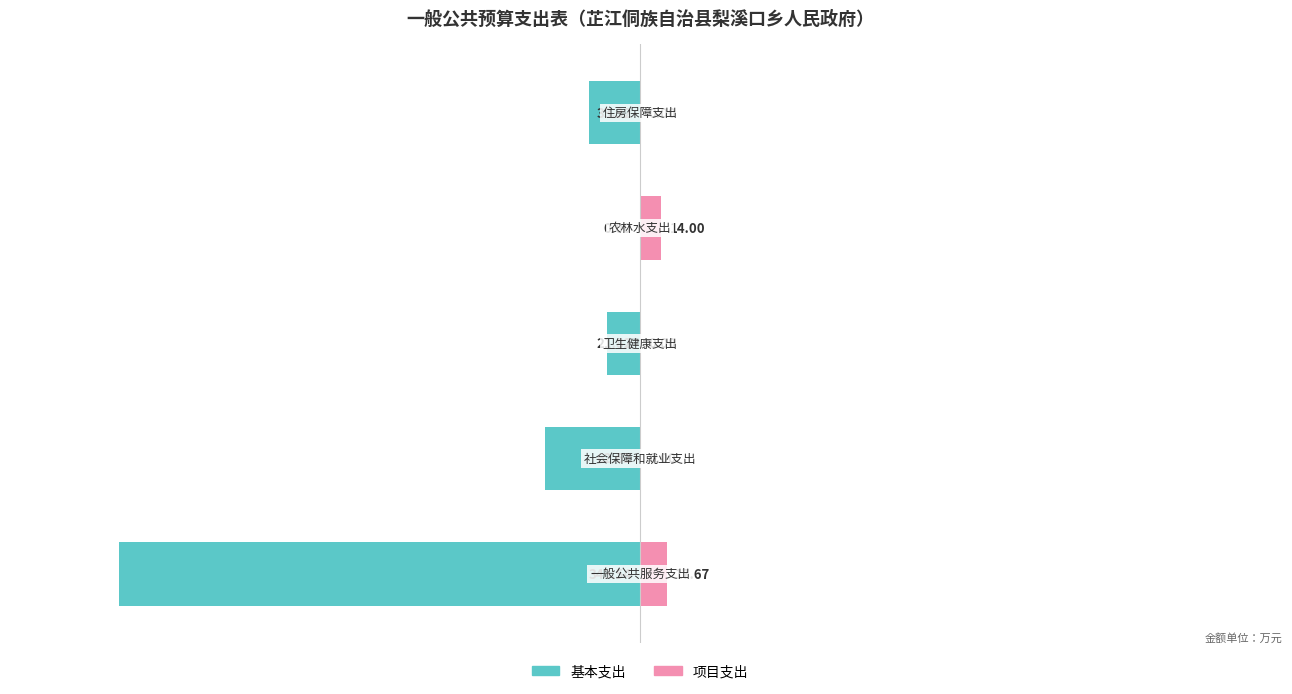

Rank the series at 2 from highest to lowest value.

项目支出, 基本支出